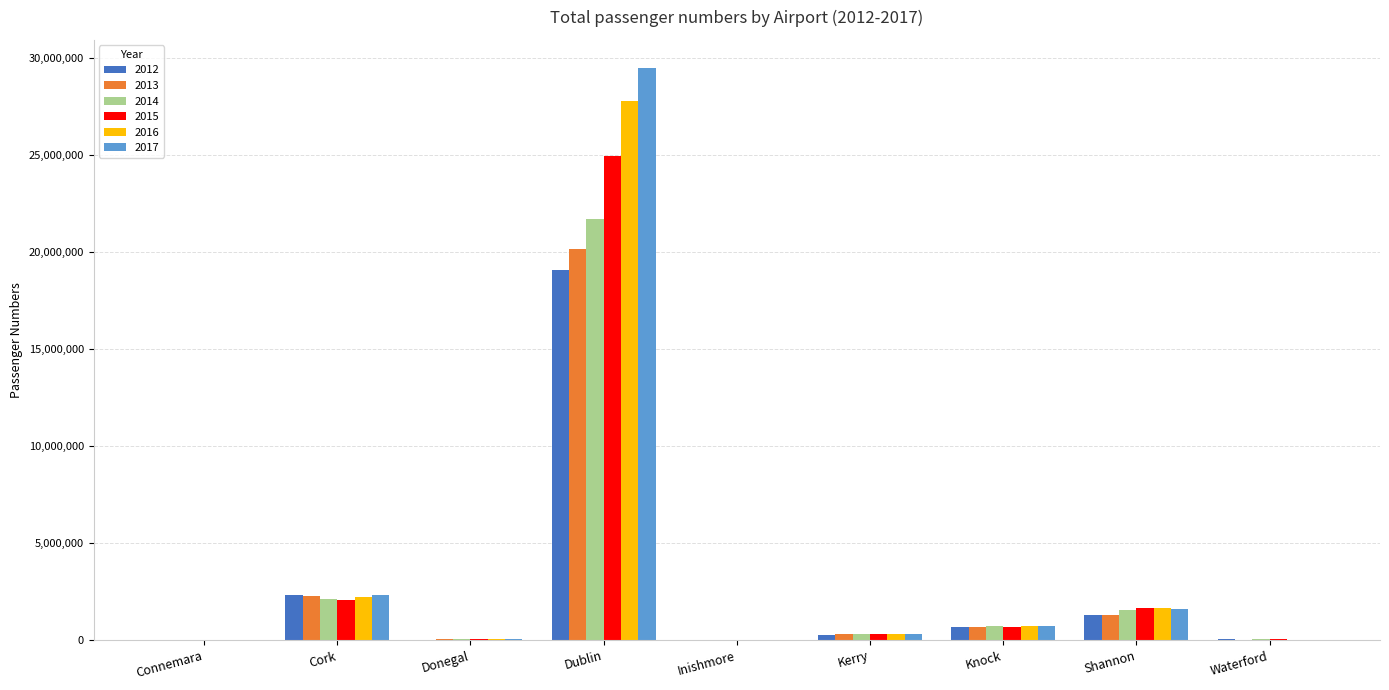

At which category is the sum across all series the highest?

Dublin